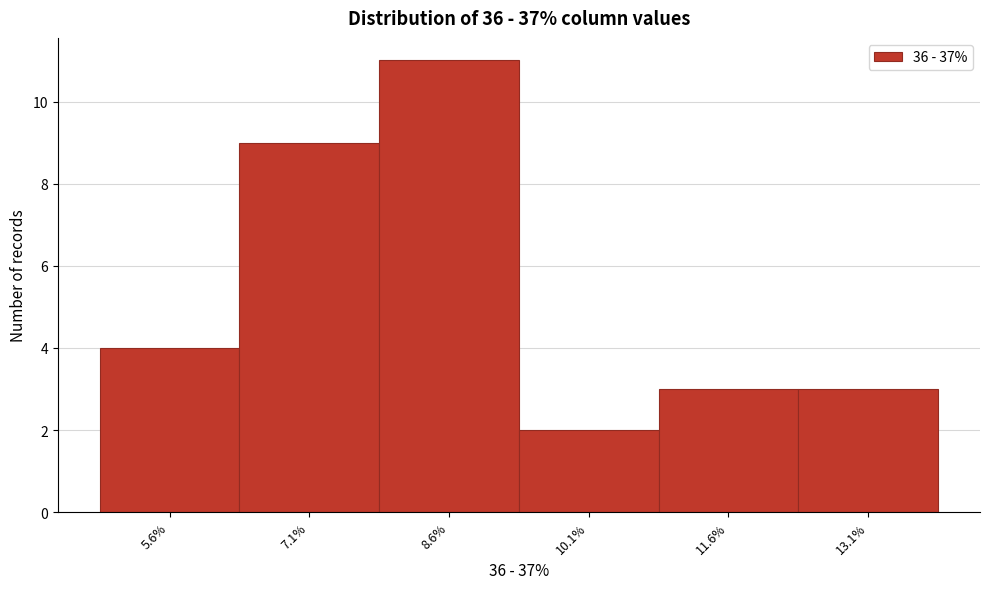

Reading left to right, what are all the values shown in this chart?

4	9	11	2	3	3